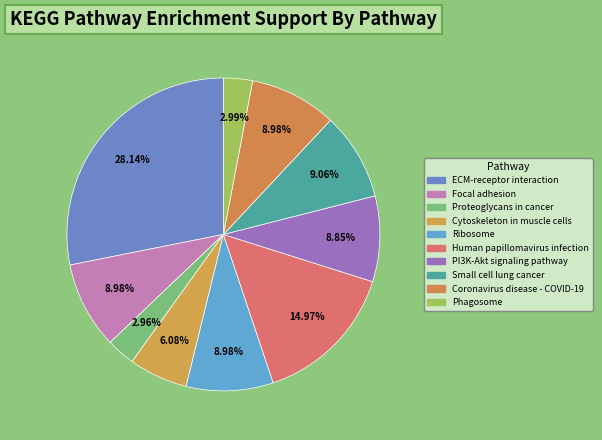

Is it true that Human papillomavirus infection is 15% of the pie?

True